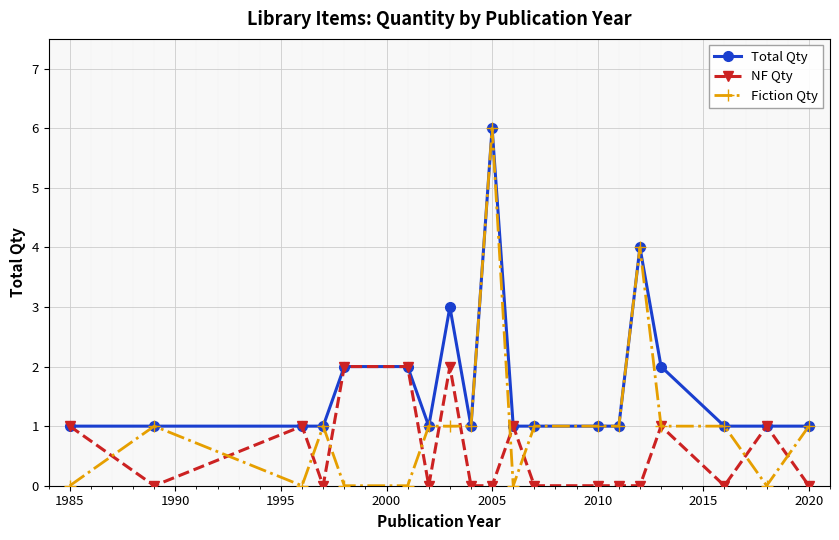

What are all the series names shown in the legend?

Total Qty, NF Qty, Fiction Qty